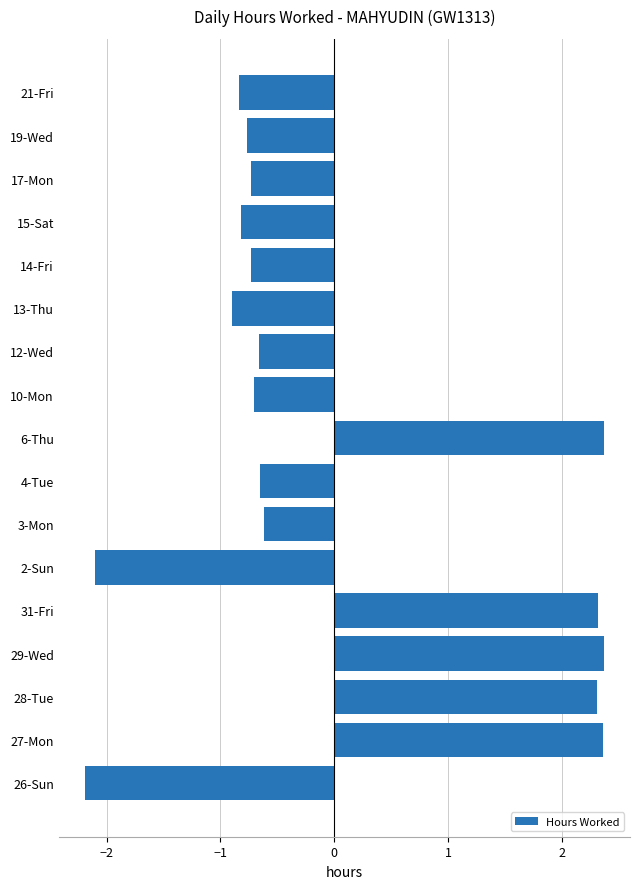

True or false: the data shows 2.3 at 28-Tue.

True